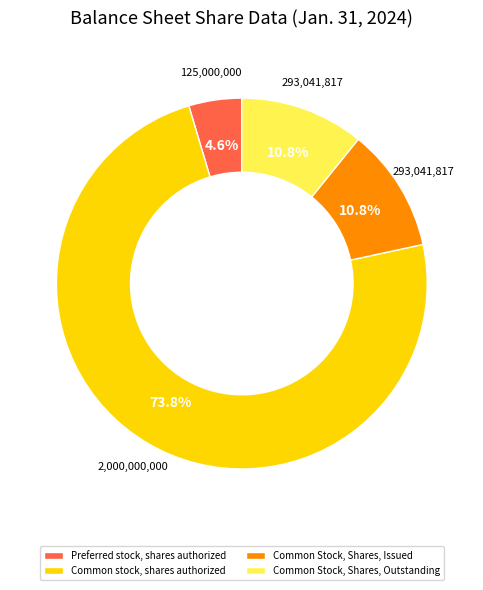

To the nearest percent, what percentage of the pie is Common Stock, Shares, Outstanding?

11%